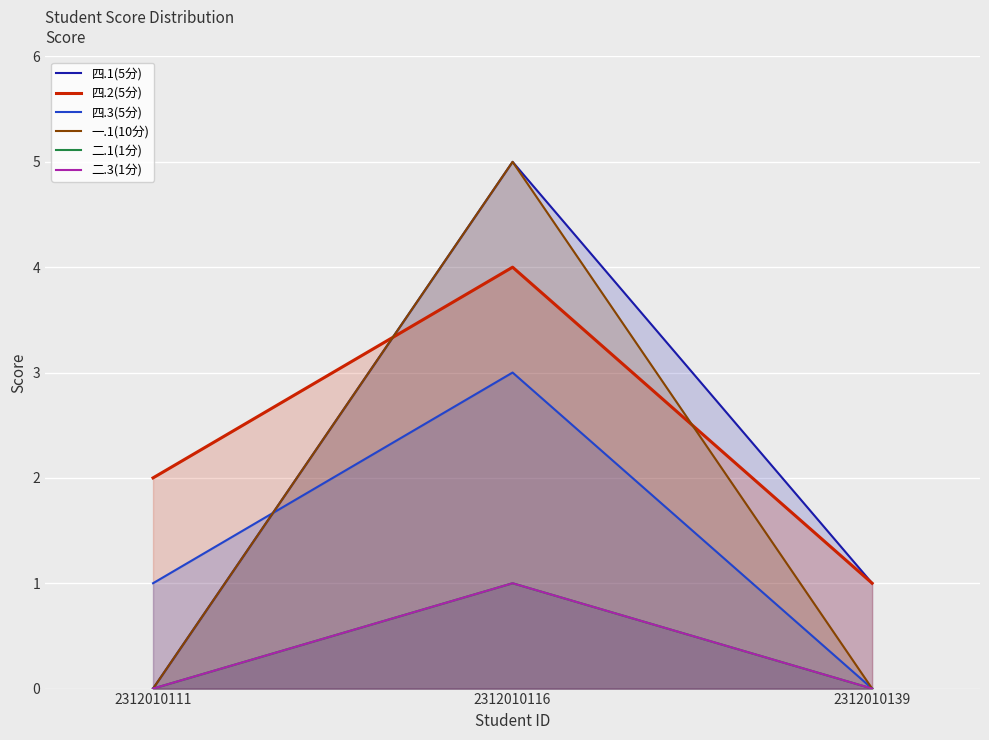

Is it true that 二.3(1分) equals 0 at 2312010111?

True